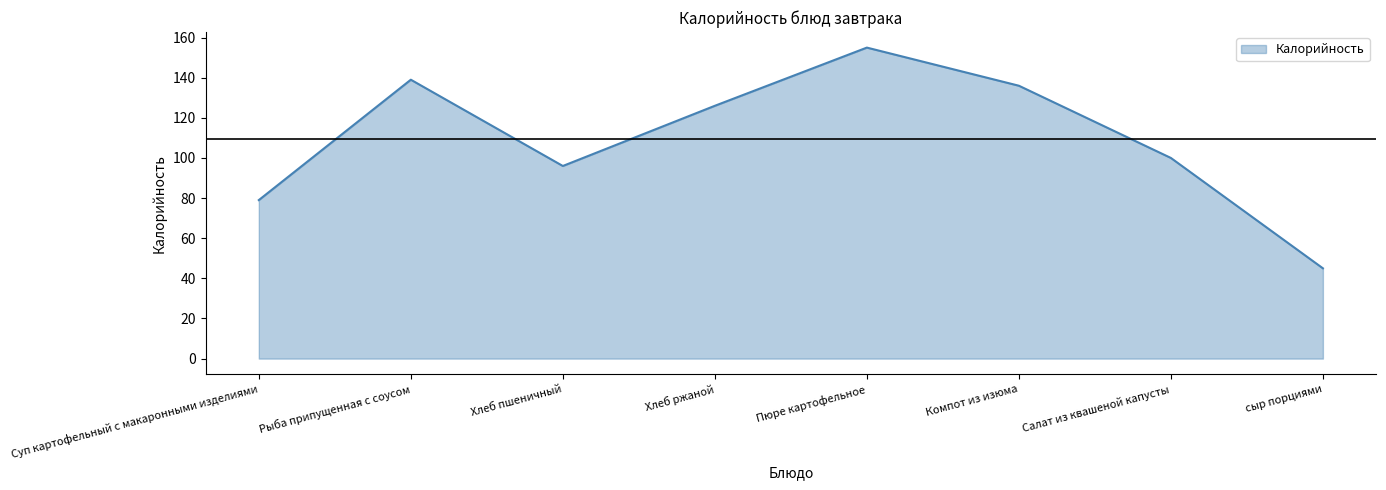

What is the minimum value shown in the chart?

45